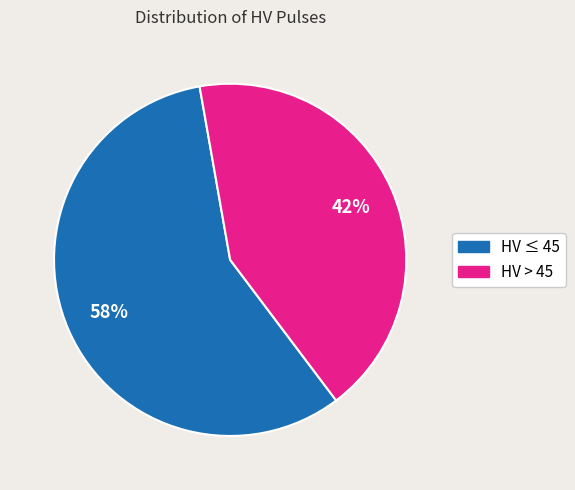

Count the number of slices in the pie.

2